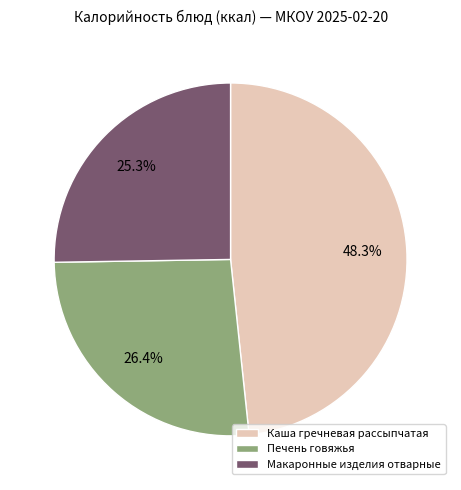

How many slices are in this pie chart?

3